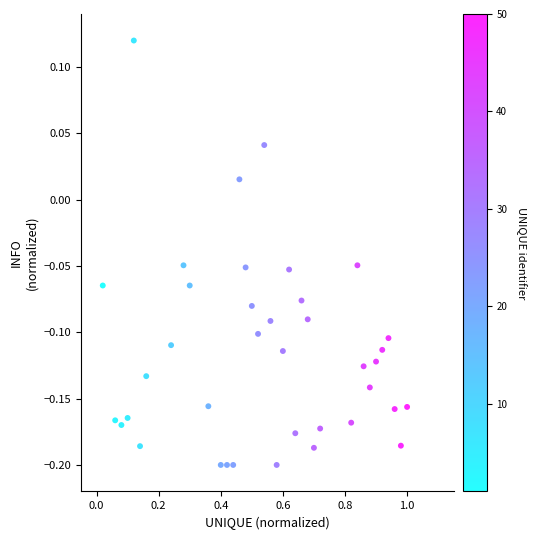

What is the range of X values (max minus min)?

1.0